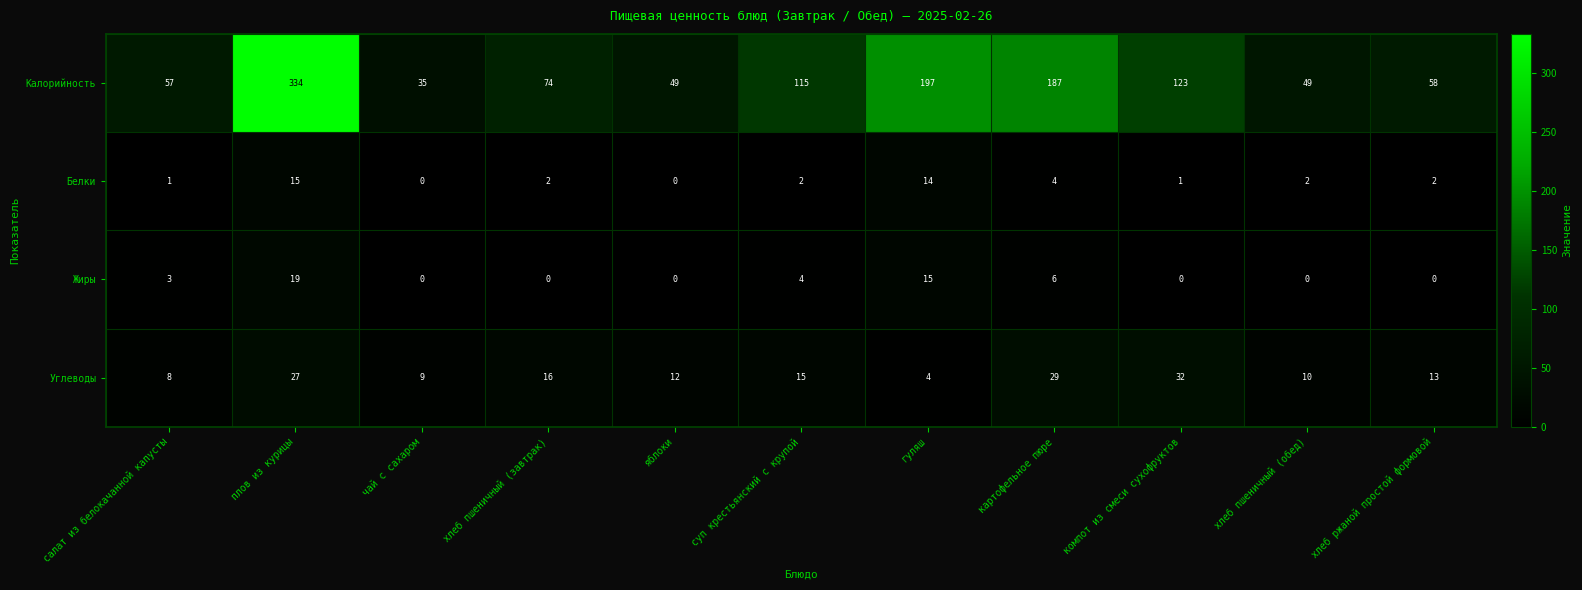

What is the difference between the highest and lowest values at гуляш?

193